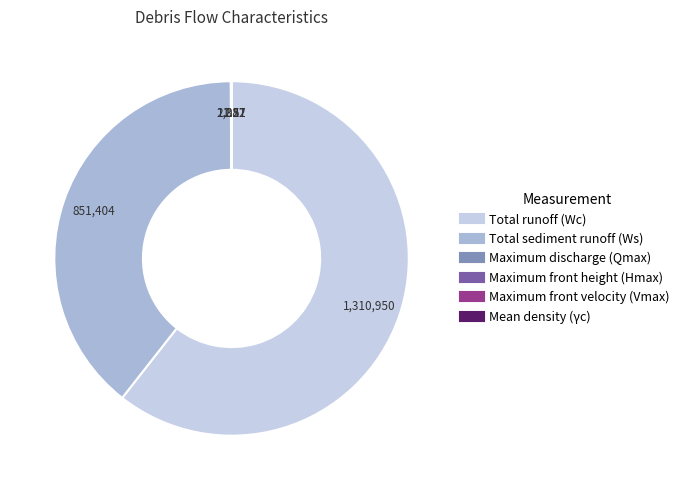

Does Total runoff (Wc) account for over 50% of the chart?

Yes